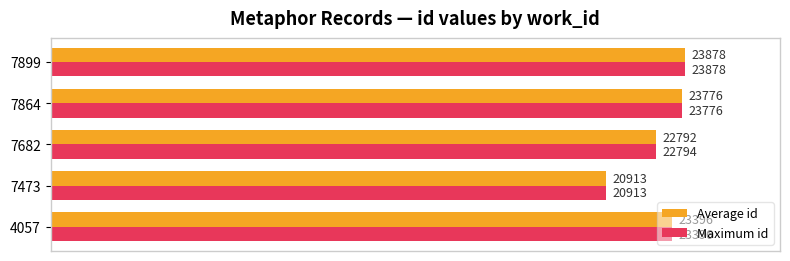

Which series has the largest total across all categories?

Maximum id